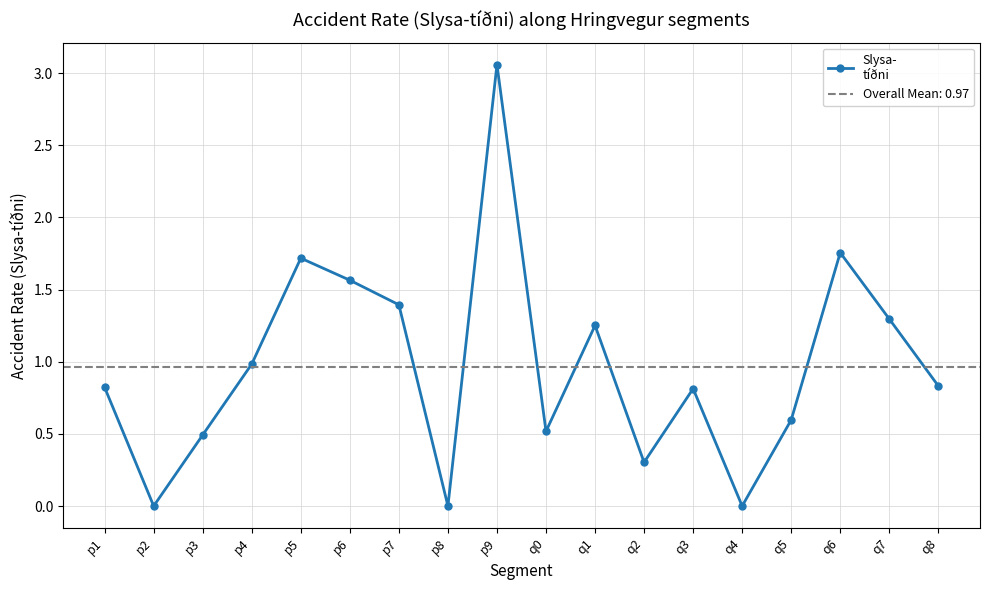

At which category does the data reach its first local valley?

p2